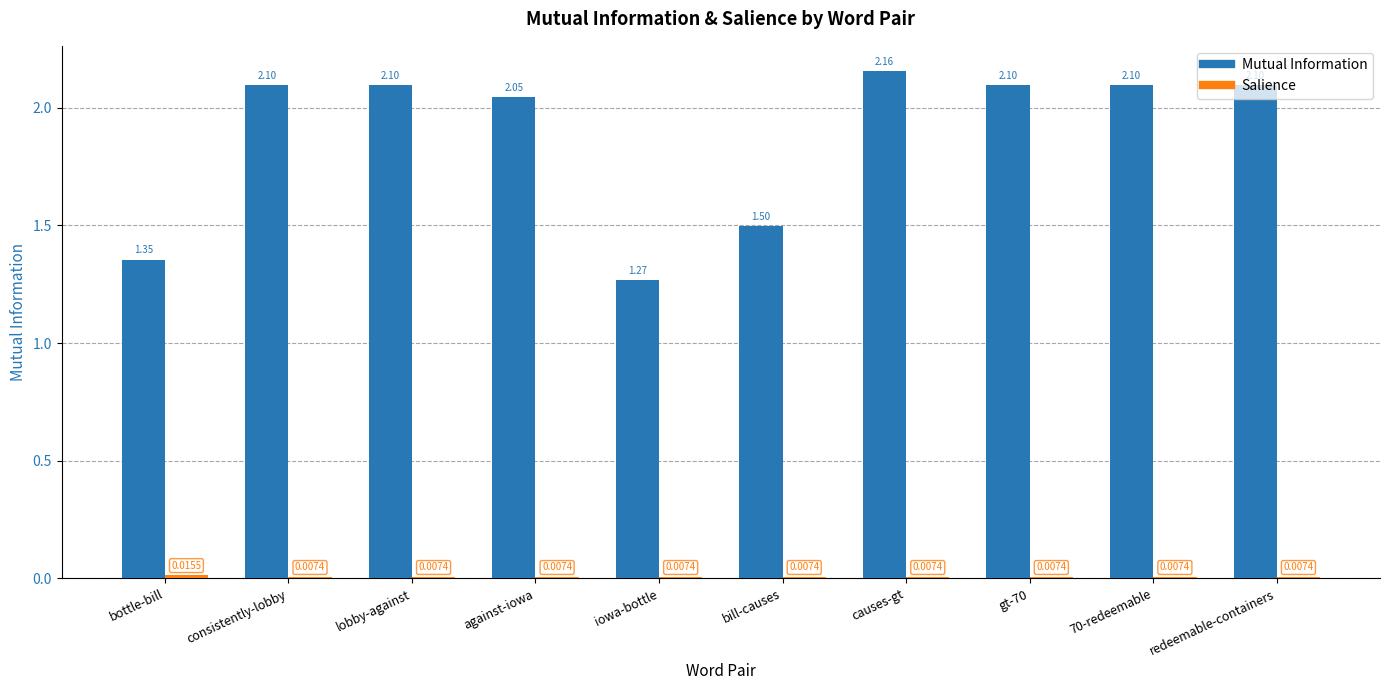

At how many categories does at least one series exceed 0?

10